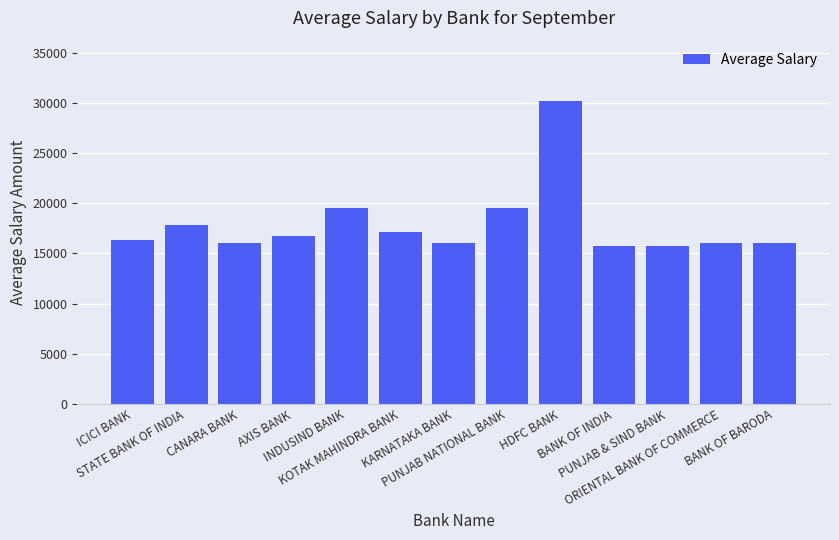

How many bars are there in total?

13